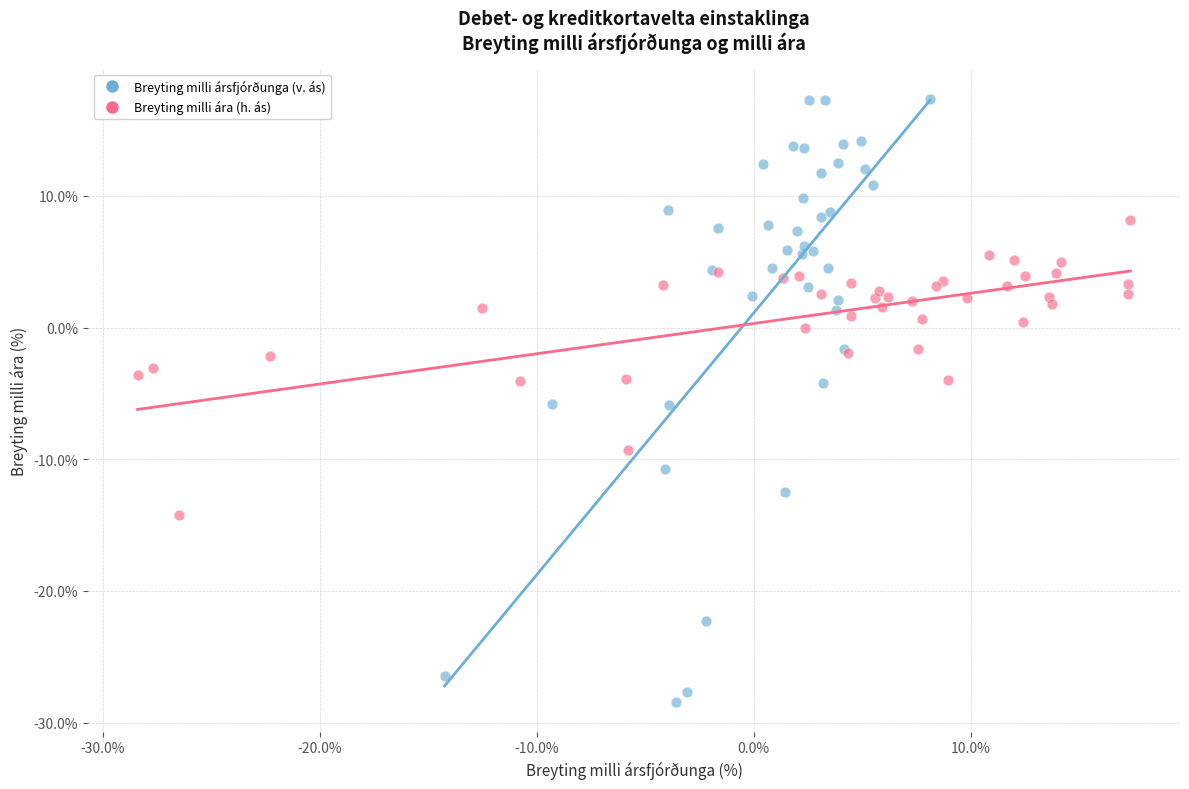

Which series contains the lowest Y value?

Breyting milli ársfjórðunga (v. ás)